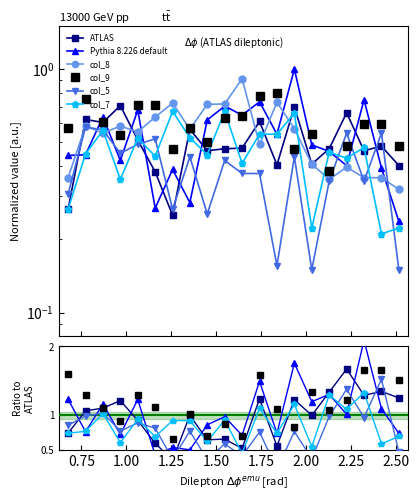

The col_5 series shows 0.6 at 2.00. True or false?

False